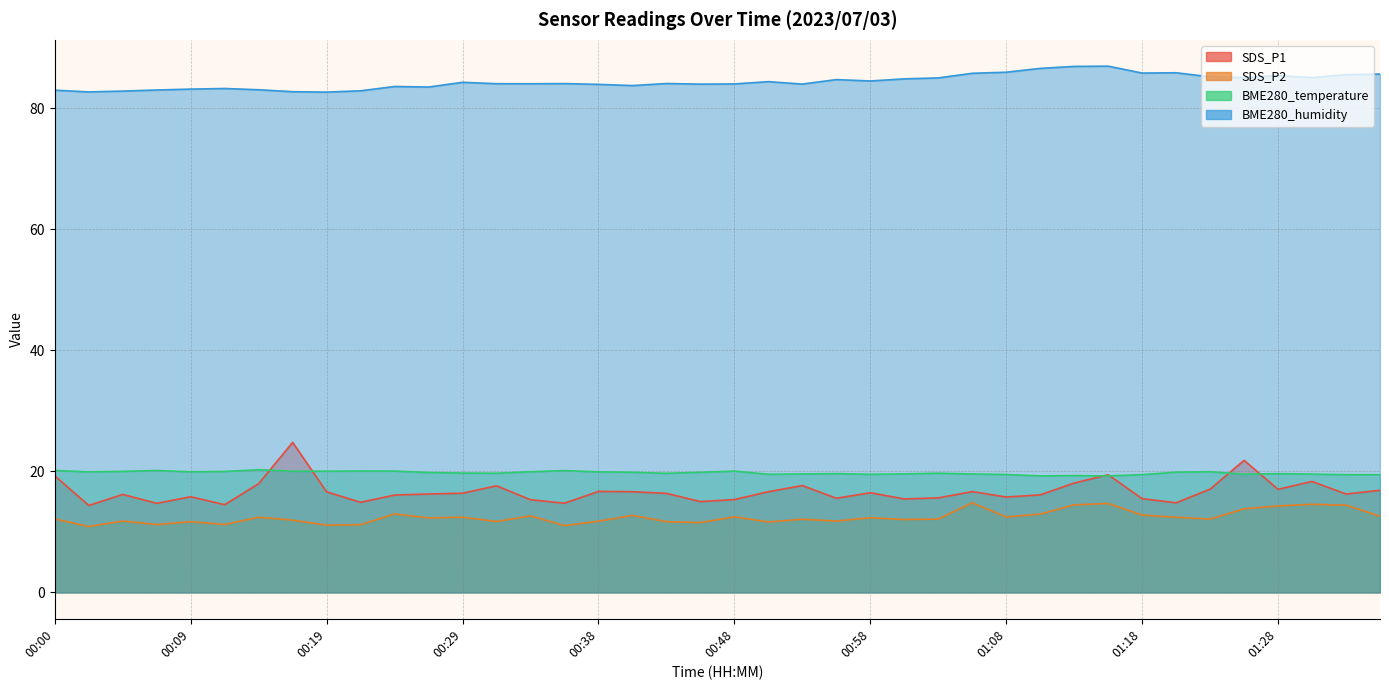

What are all the series names shown in the legend?

SDS_P1, SDS_P2, BME280_temperature, BME280_humidity